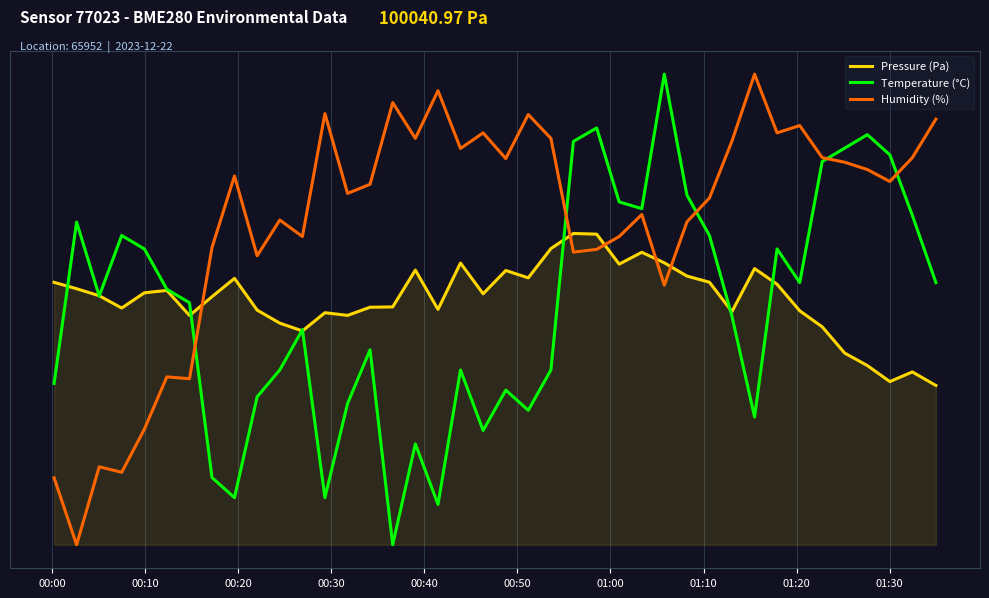

What are all the series names shown in the legend?

Pressure (Pa), Temperature (°C), Humidity (%)